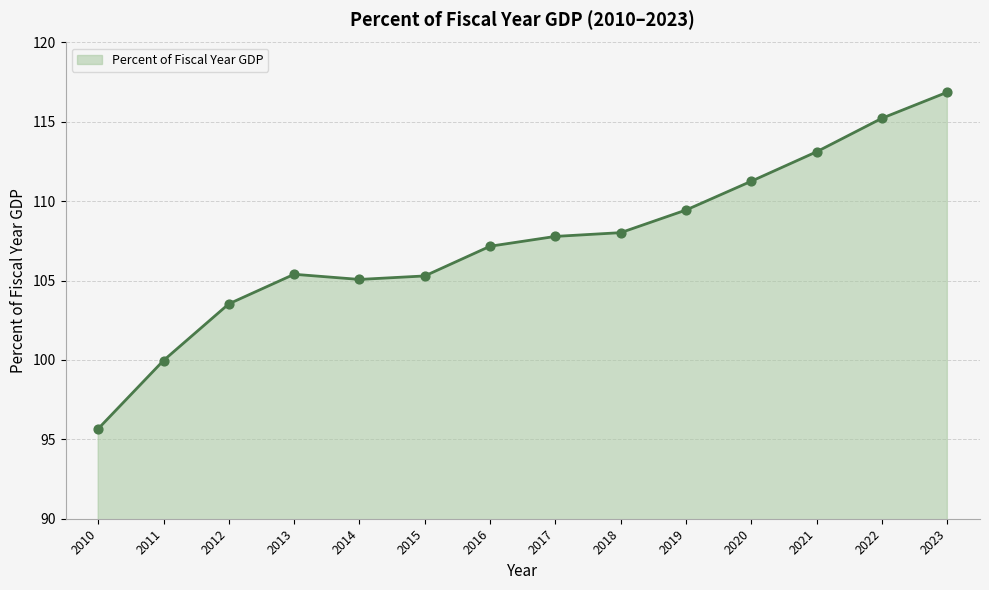

What is the change in value from 2010 to 2017?

+12.1